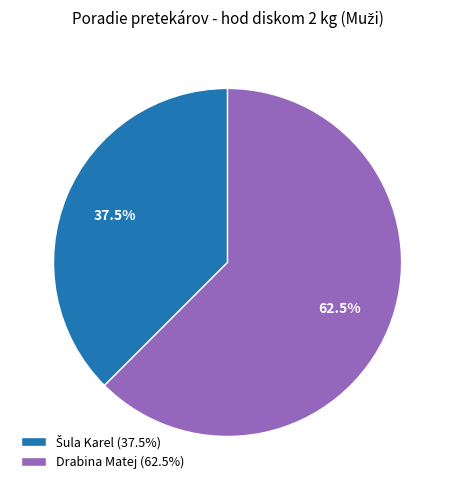

To the nearest percent, what is the average slice percentage?

50%